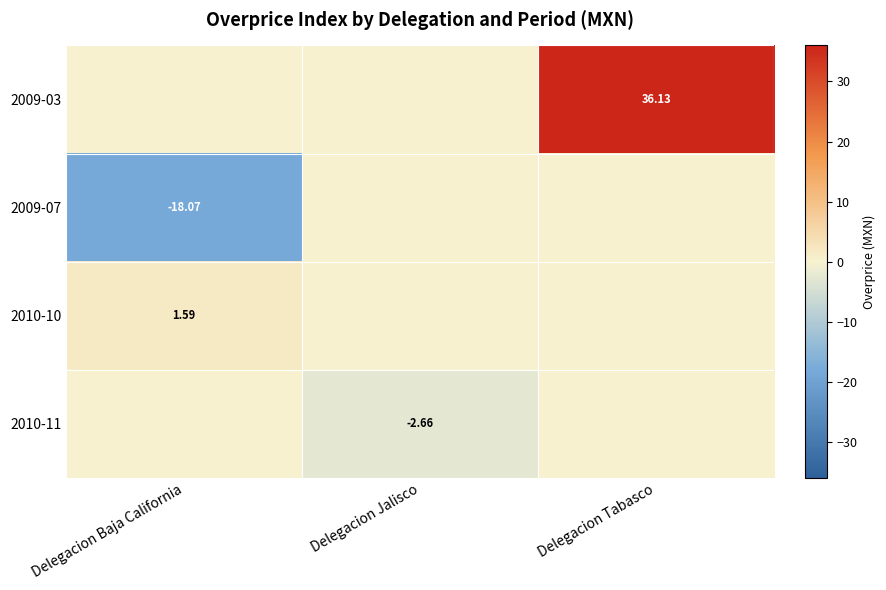

True or false: 2009-03 has a value of 0.0 at Delegacion Jalisco.

True